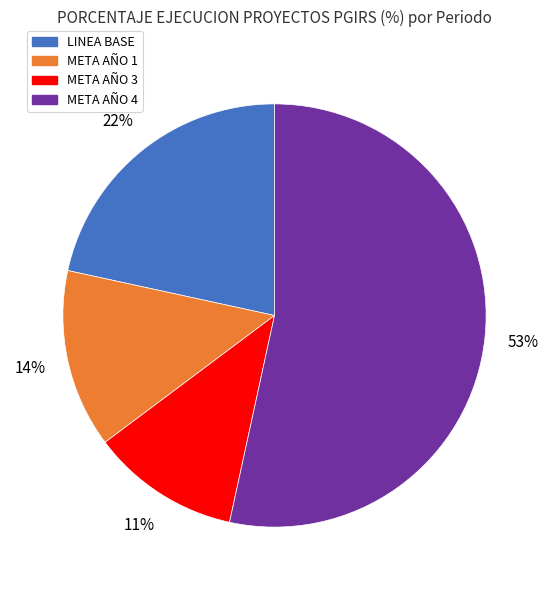

To the nearest percent, what is the combined percentage of META AÑO 4 and META AÑO 1?

67%